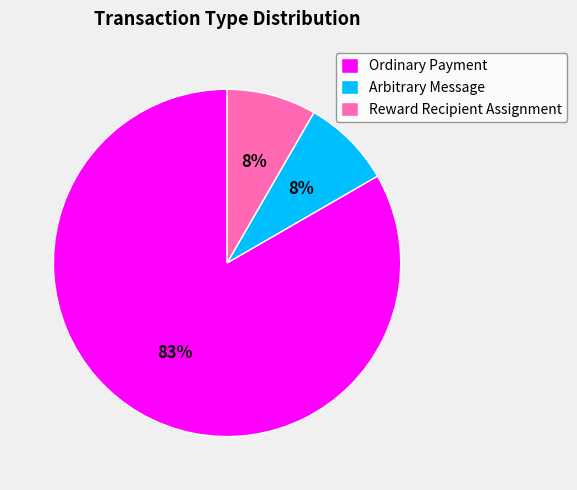

To the nearest percent, what portion does Arbitrary Message represent?

8%